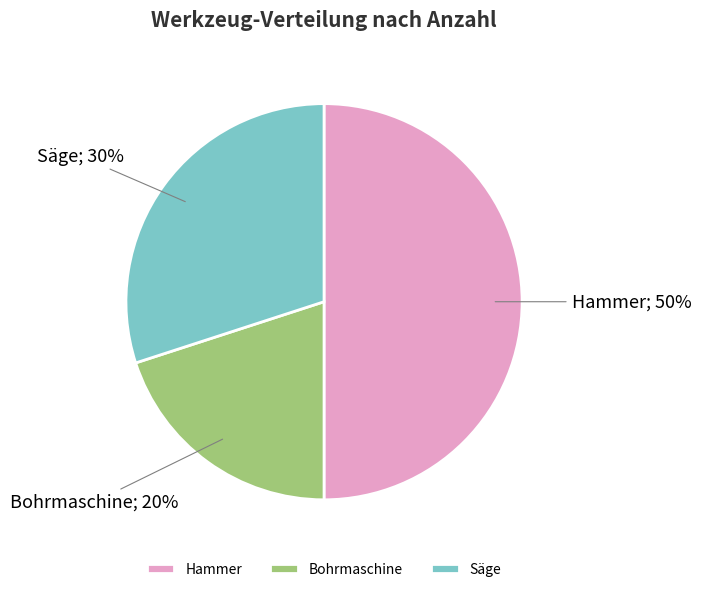

How many segments does this pie chart have?

3